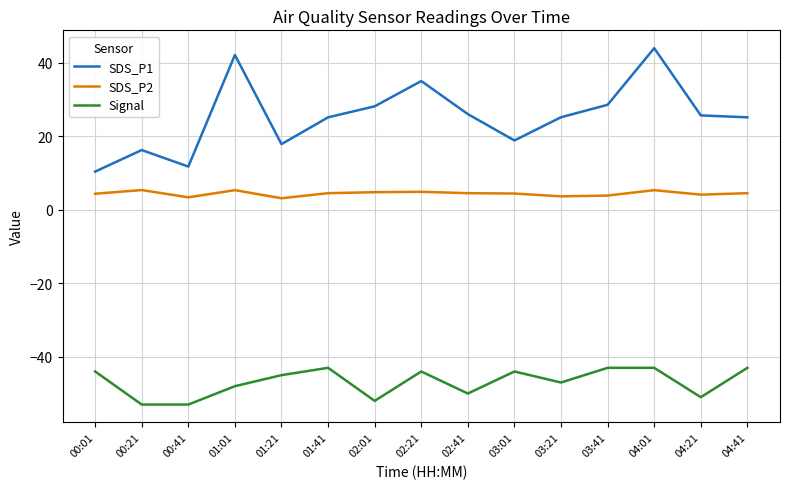

List the series in order of their overall mean, lowest first.

Signal, SDS_P2, SDS_P1